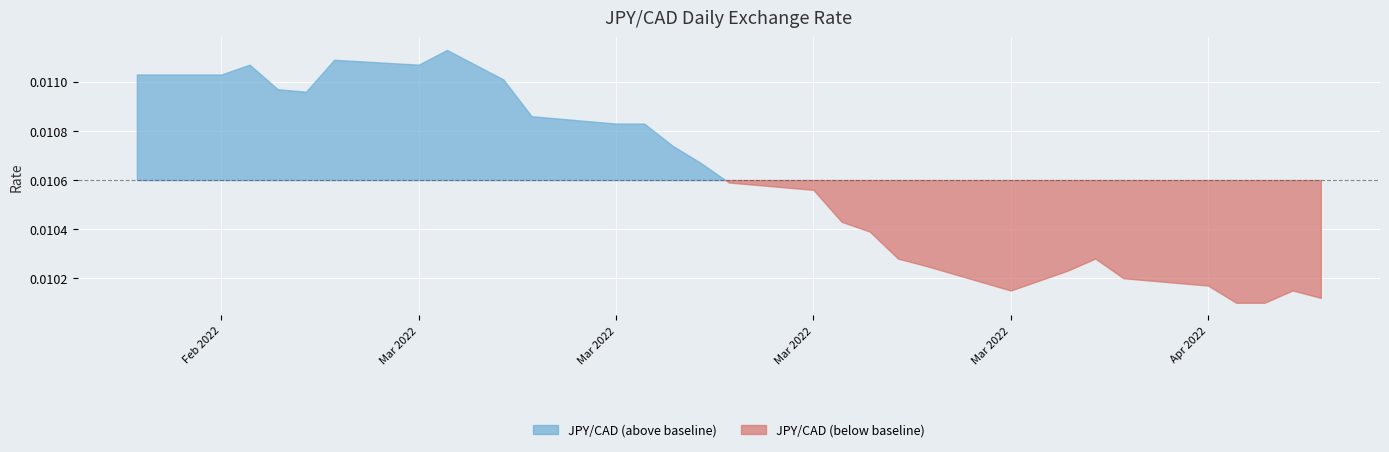

What is the label of the 6th point from the left?

2022-03-04